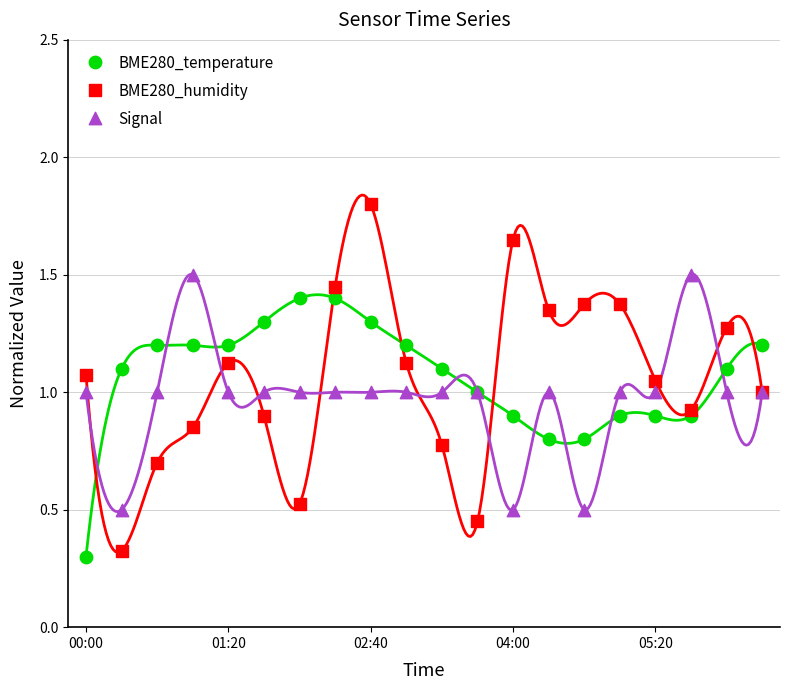

What are all the series names shown in the legend?

BME280_temperature, BME280_humidity, Signal